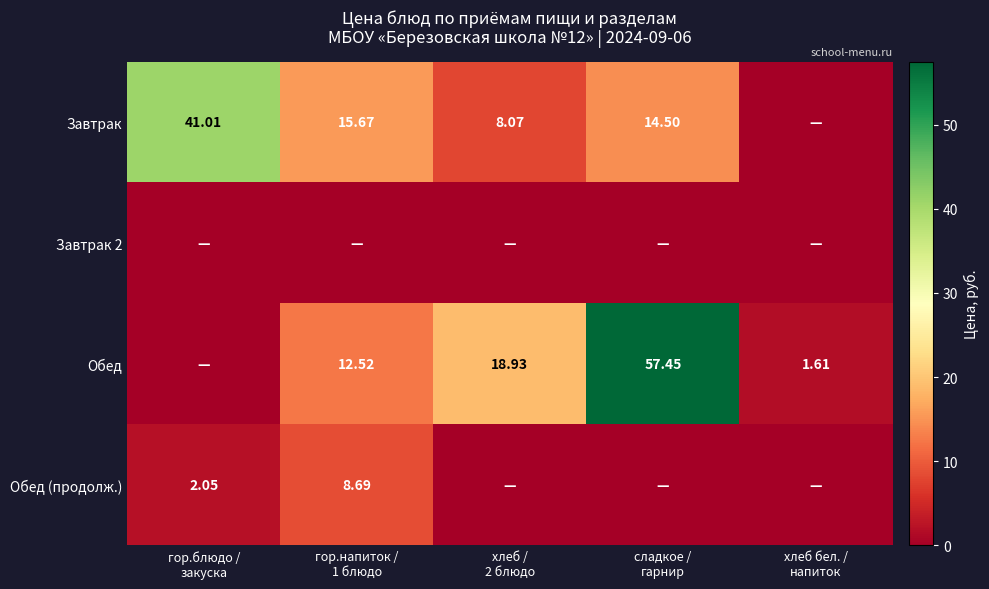

The value of Завтрак at гор.блюдо / закуска is 59.8. True or false?

False